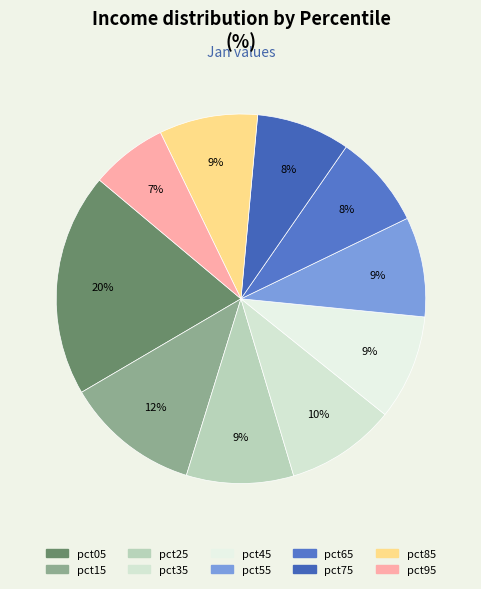

Count the number of slices in the pie.

10